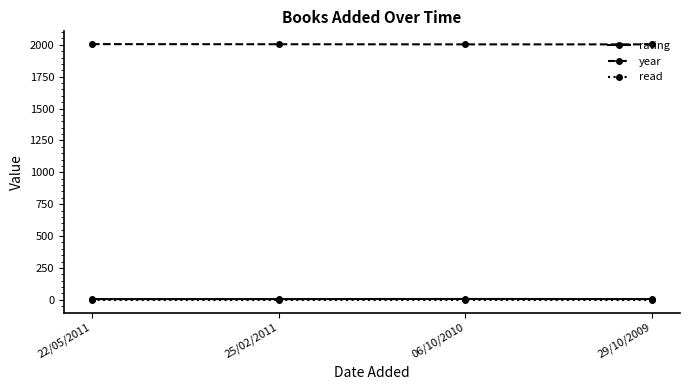

What is the maximum value for year?

2005